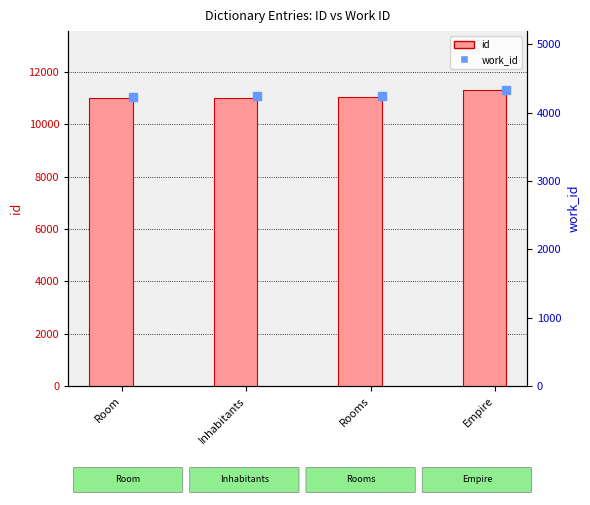

Is the value of id at Rooms greater than the value of work_id at Room?

Yes